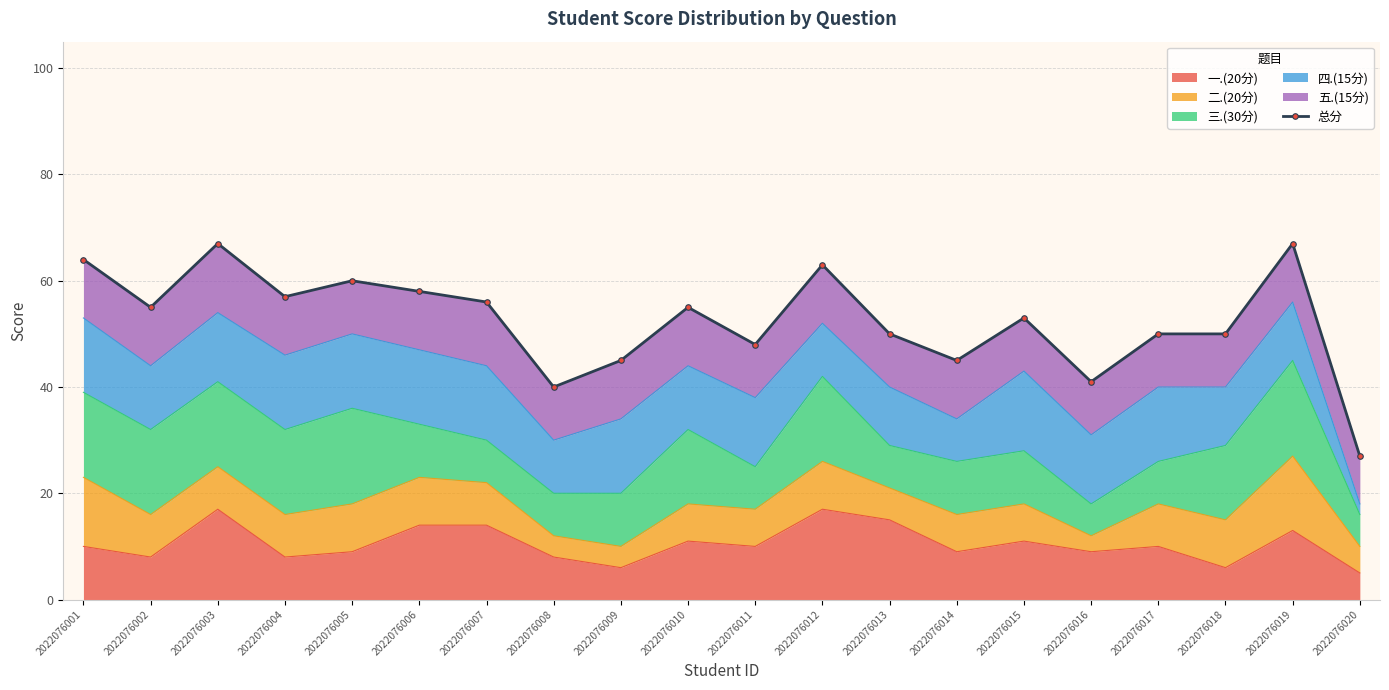

Reading right to left, extract all data points from this chart.

2022076020=27	2022076019=67	2022076018=50	2022076017=50	2022076016=41	2022076015=53	2022076014=45	2022076013=50	2022076012=63	2022076011=48	2022076010=55	2022076009=45	2022076008=40	2022076007=56	2022076006=58	2022076005=60	2022076004=57	2022076003=67	2022076002=55	2022076001=64